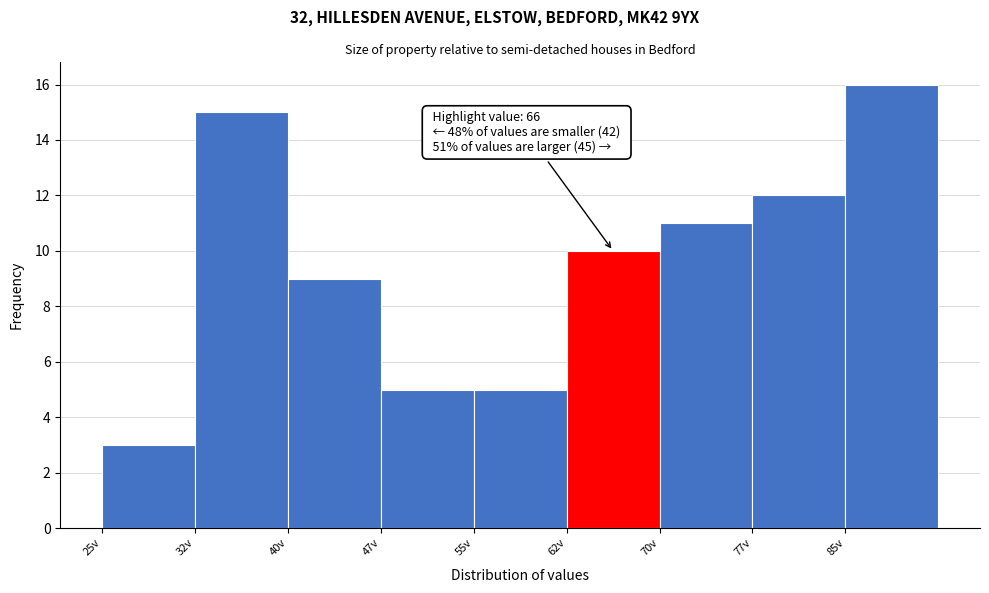

Over which range of the x-axis is the bar tallest?

85.0 to 92.5